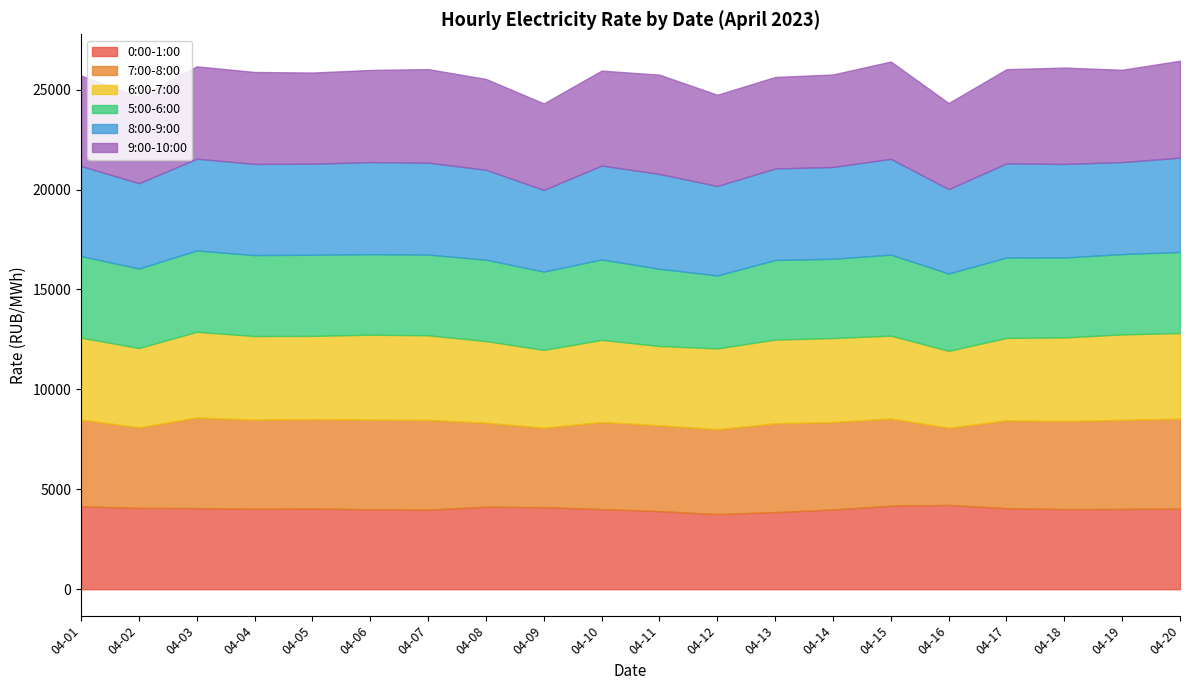

True or false: 7:00-8:00 and 9:00-10:00 intersect in this chart.

False